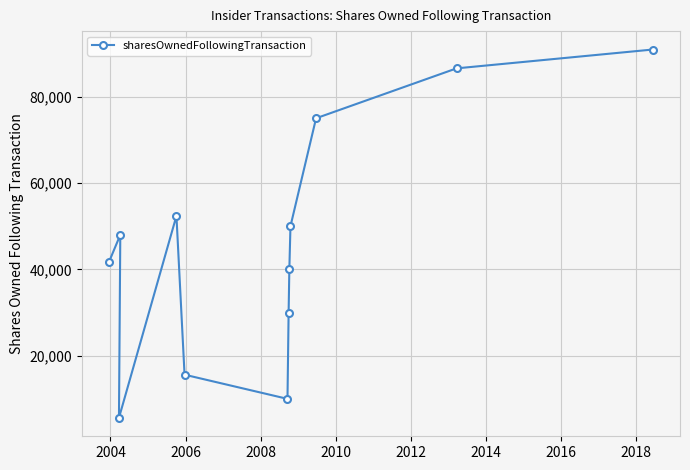

How many interior local peaks (higher than both neighbors) does the data have?

2